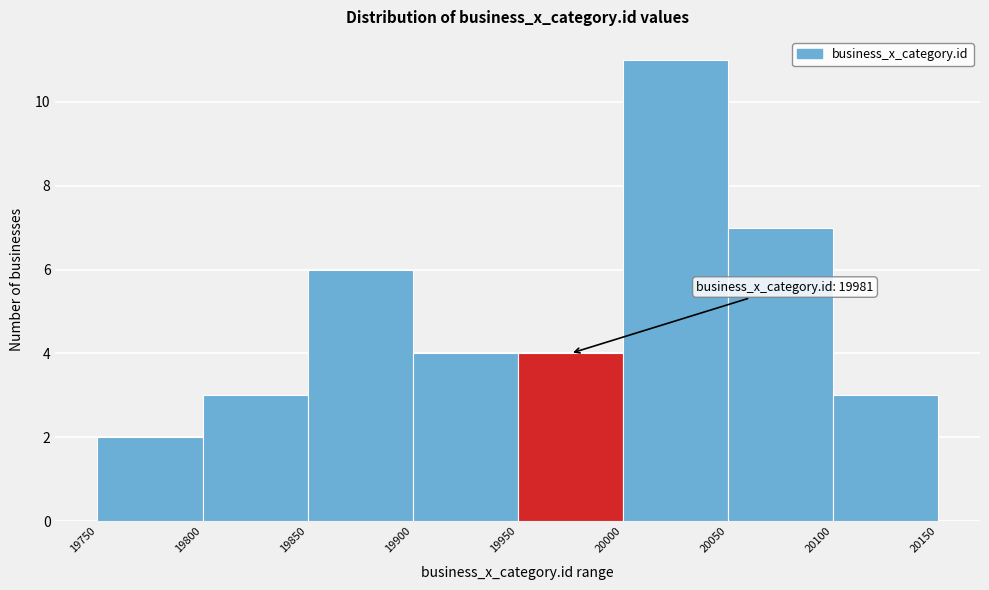

Which range on the x-axis has the tallest bar?

20000 to 20050